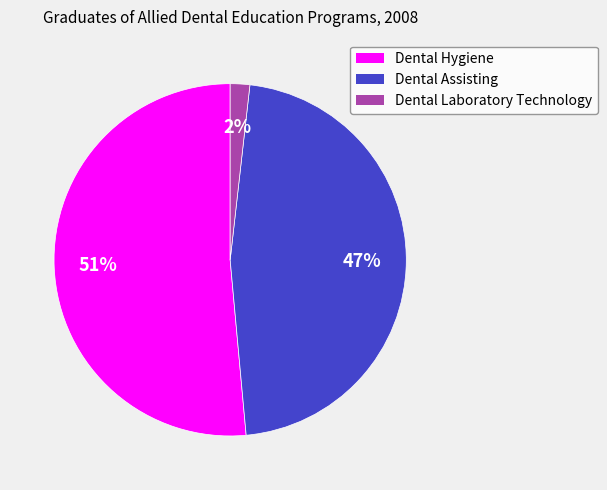

Rank the categories by value from highest to lowest.

Dental Hygiene, Dental Assisting, Dental Laboratory Technology